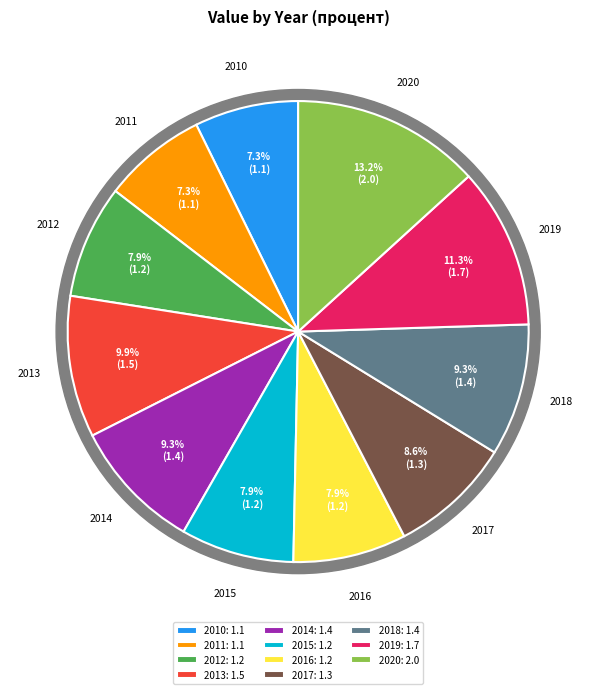

To the nearest percent, what percentage of the pie is 2020?

13%